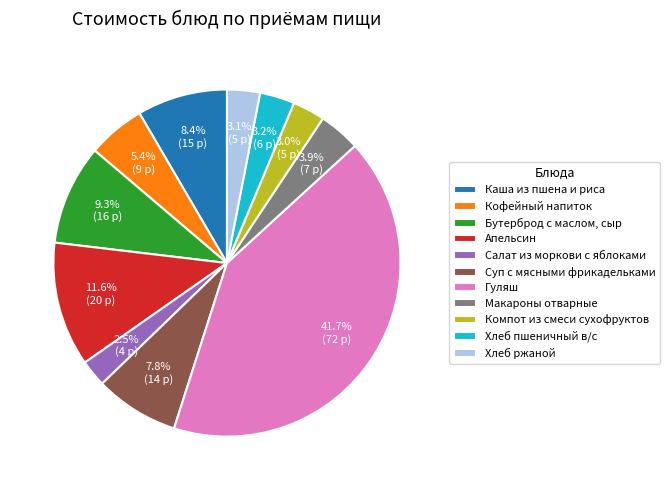

What is the total percentage of Апельсин and Хлеб ржаной?

14.7%